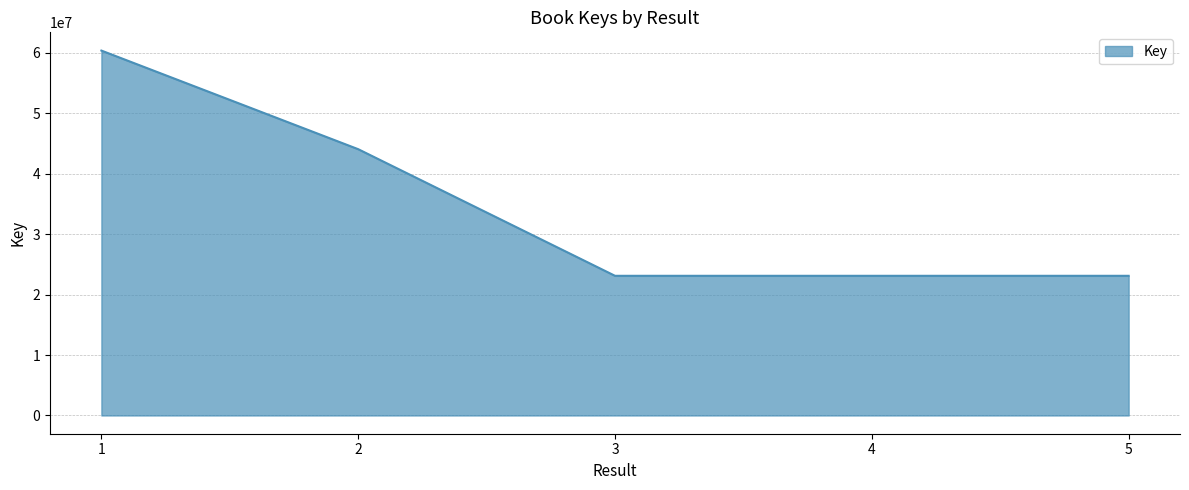

What is the maximum value shown in the chart?

60383382